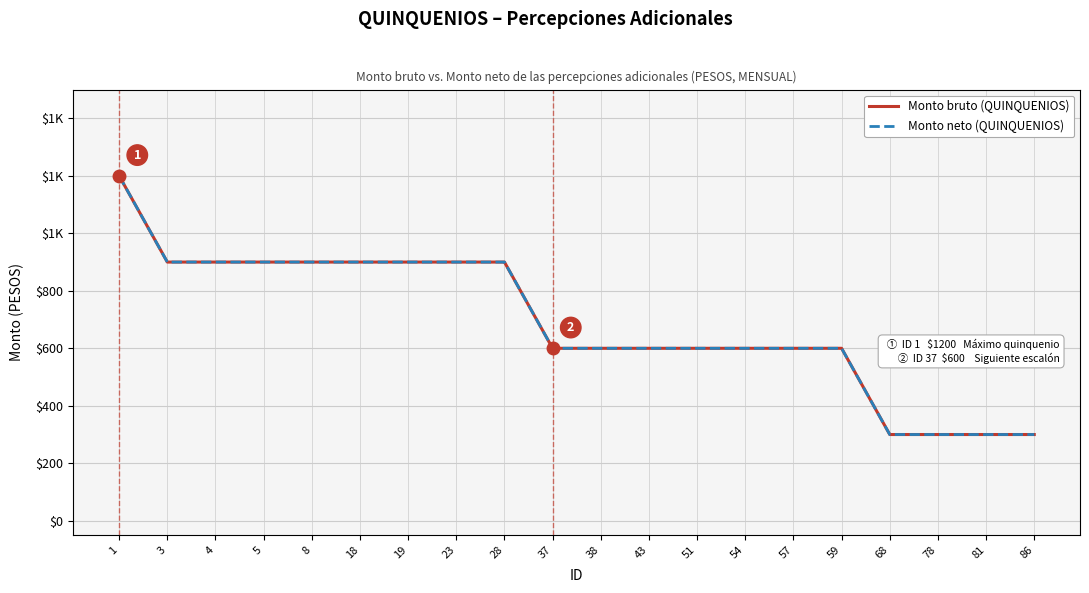

Does the chart display data point markers on the line(s)?

No